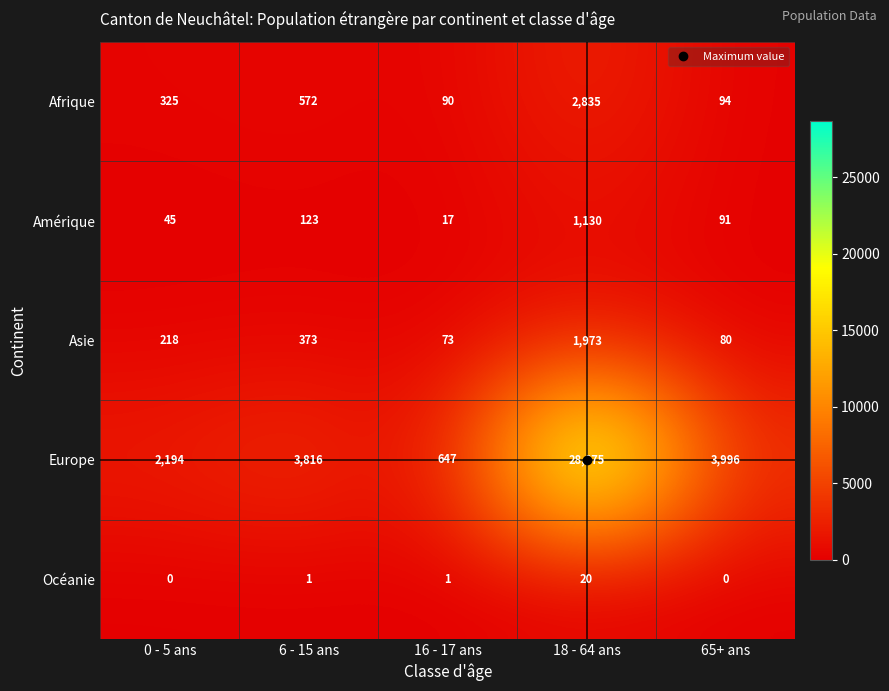

At 6 - 15 ans, list the series in order from smallest to largest.

Océanie, Amérique, Asie, Afrique, Europe